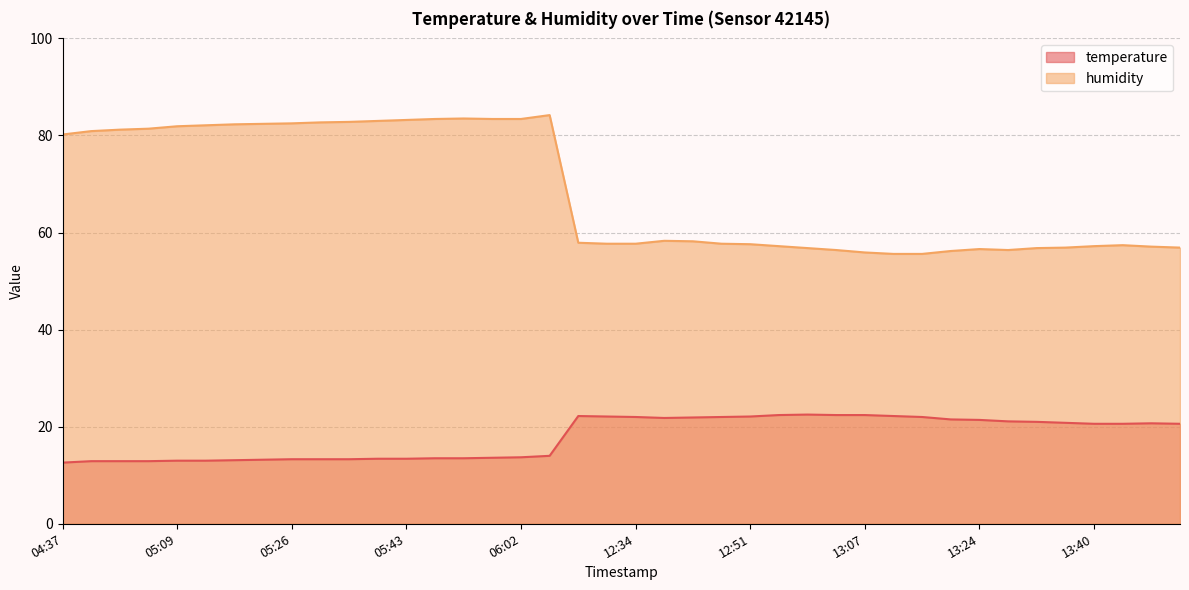

What is the label of the 17th point from the left?

06:02